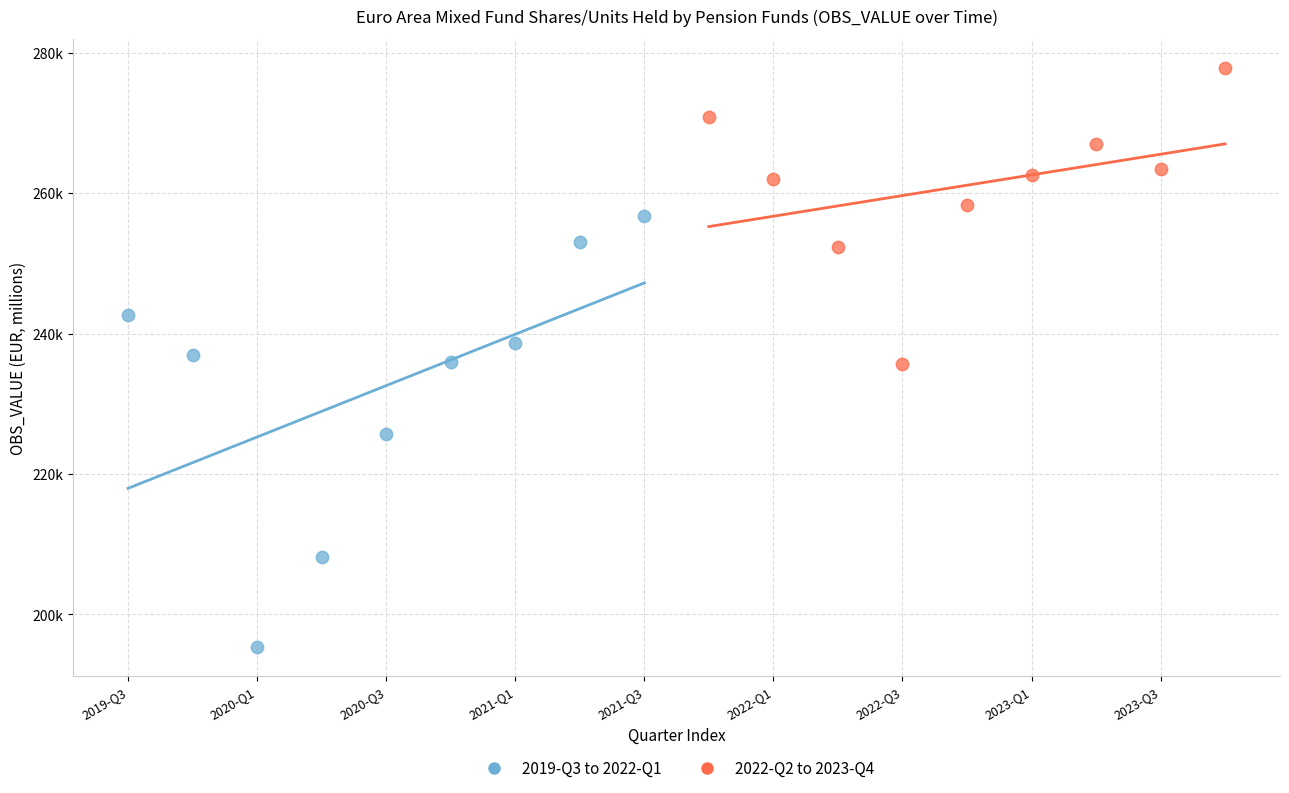

Which series has the largest Y range (max minus min)?

2019-Q3 to 2022-Q1